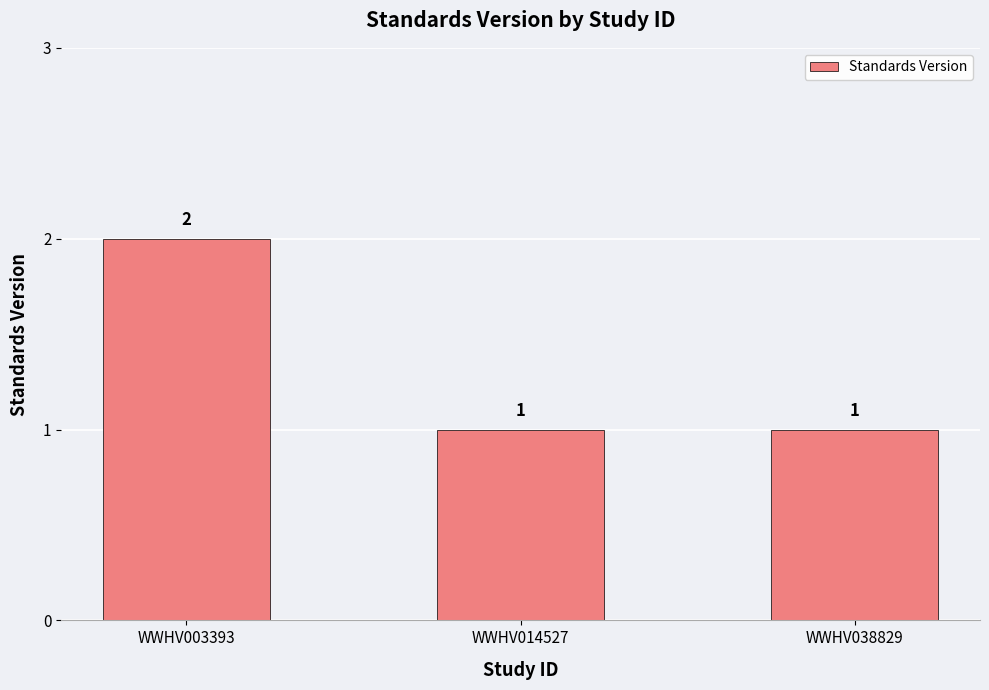

What is the value of the 1st bar from the left?

2